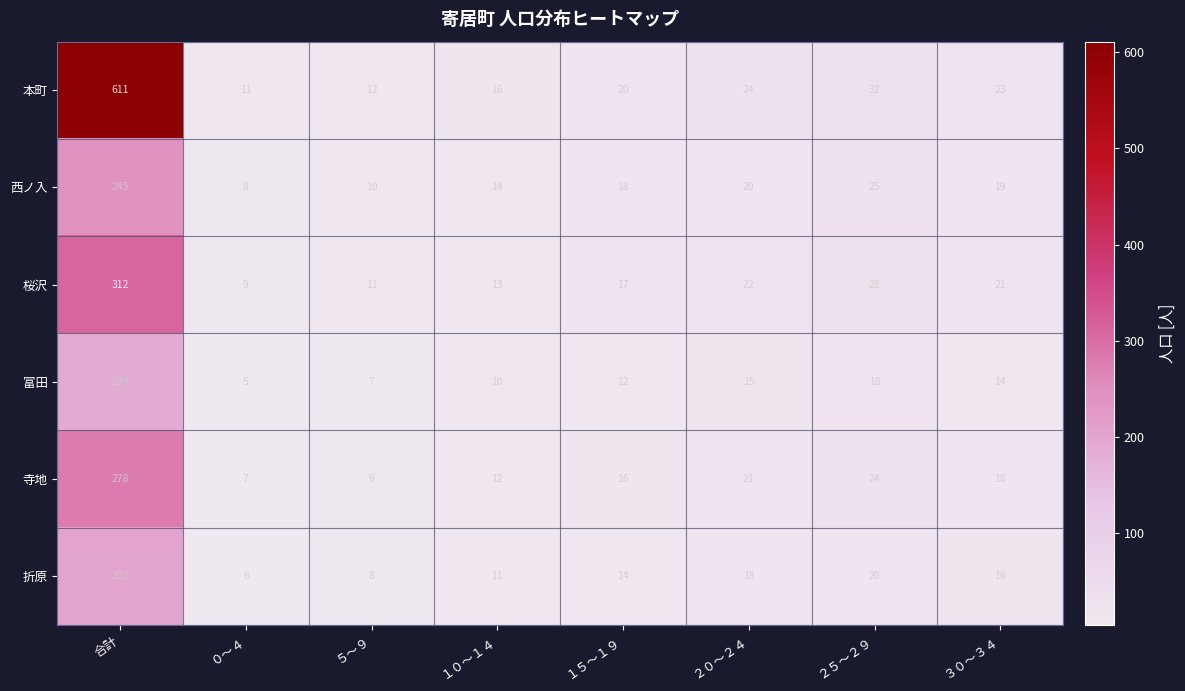

What is the difference between the maximum and minimum values in the 富田 series?

184